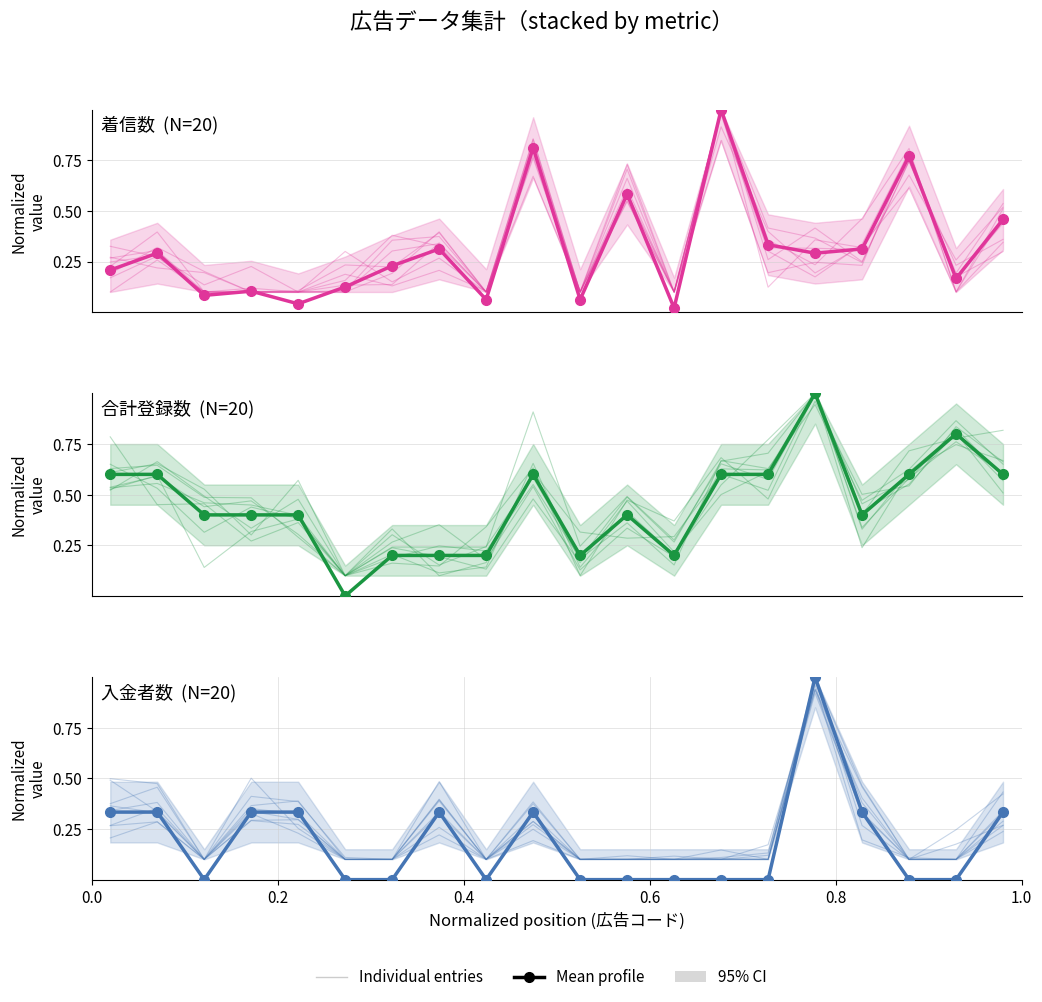

How many positive values does the Mean profile series have?

9